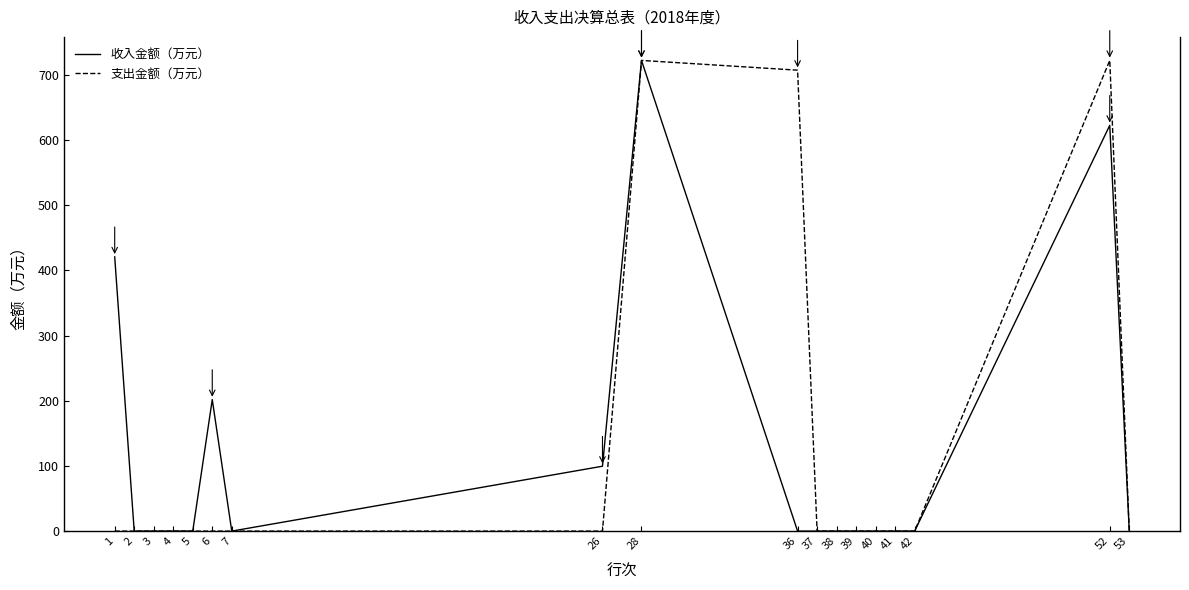

Where is 收入金额（万元） nearest to the value 360?

1